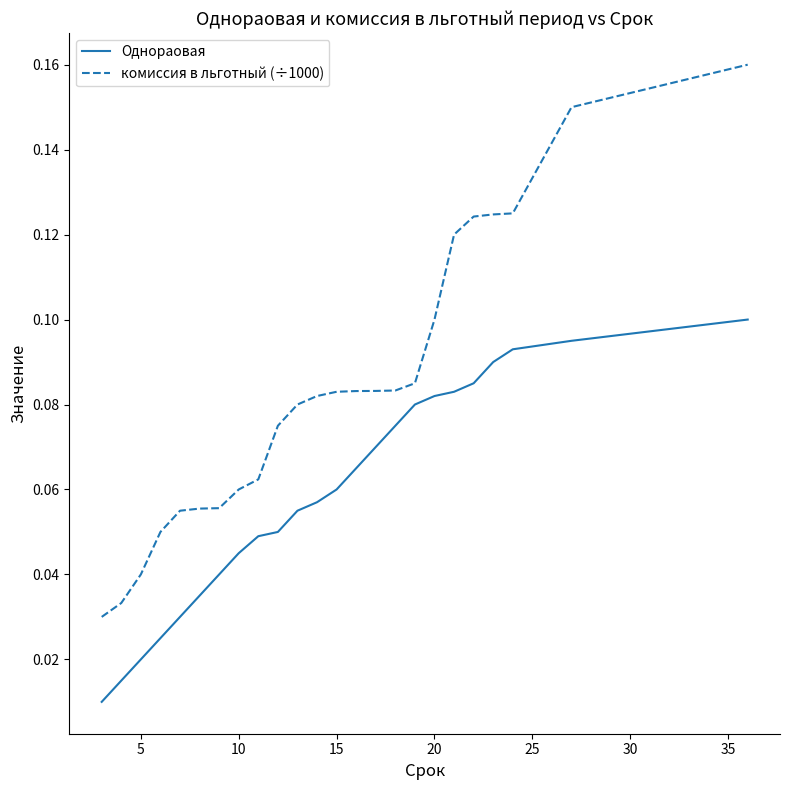

Which series has the largest range (max minus min)?

комиссия в льготный (÷1000)